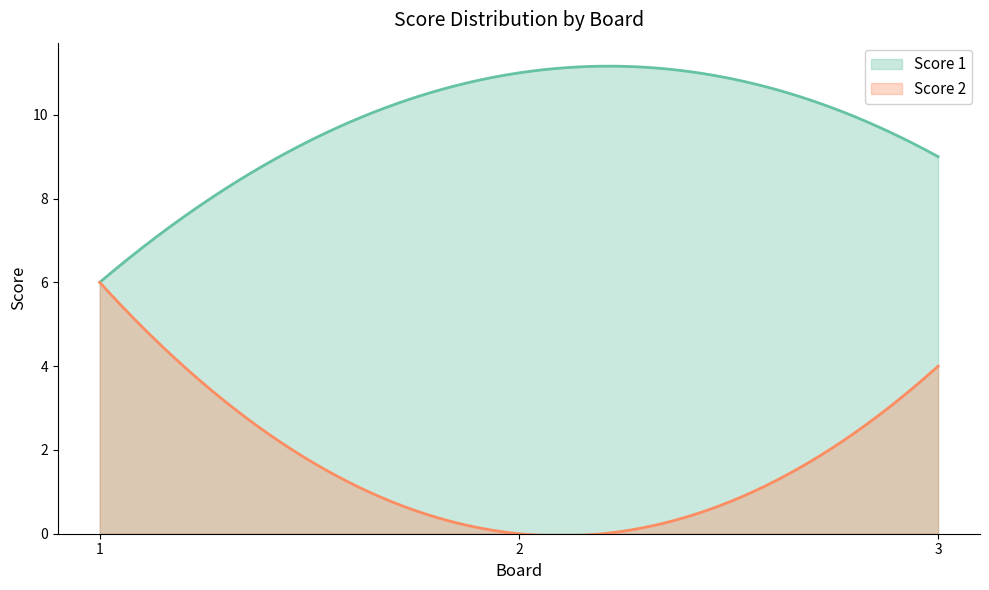

What is the total value across all series at 2?

11